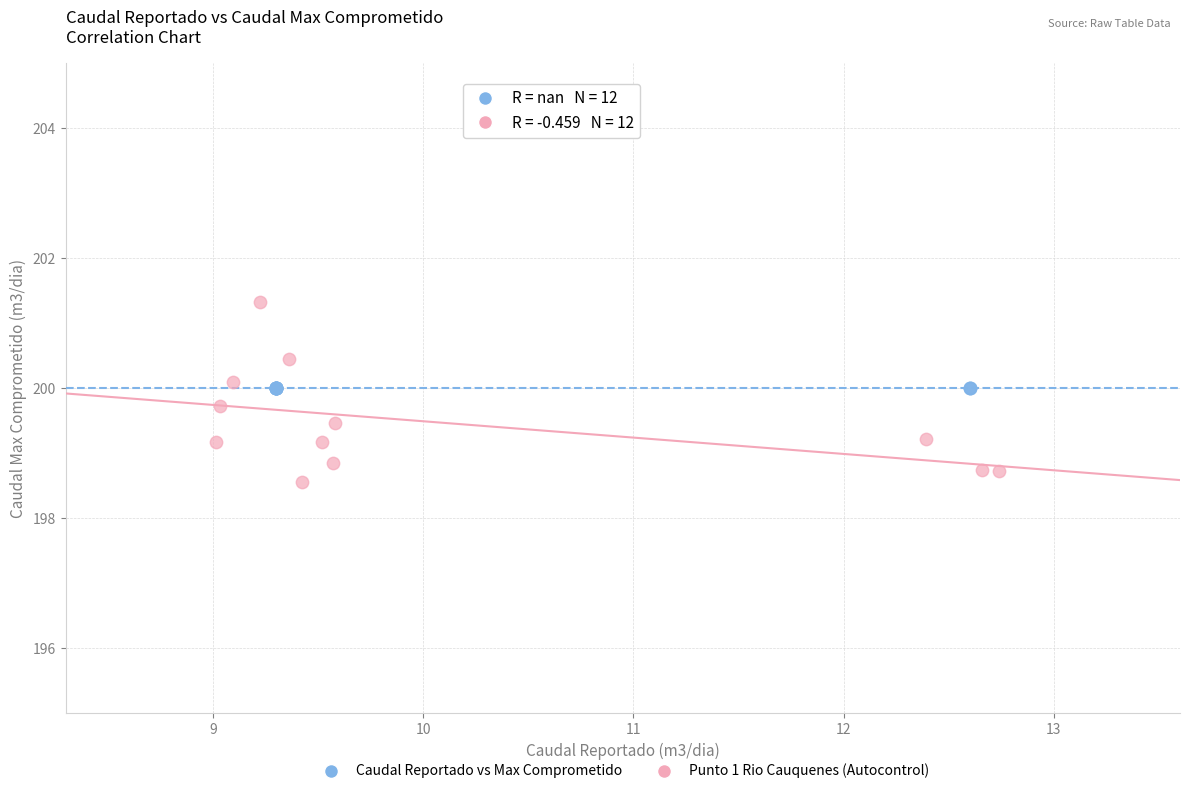

Which series reaches the minimum Y coordinate?

Punto 1 Rio Cauquenes (Autocontrol)